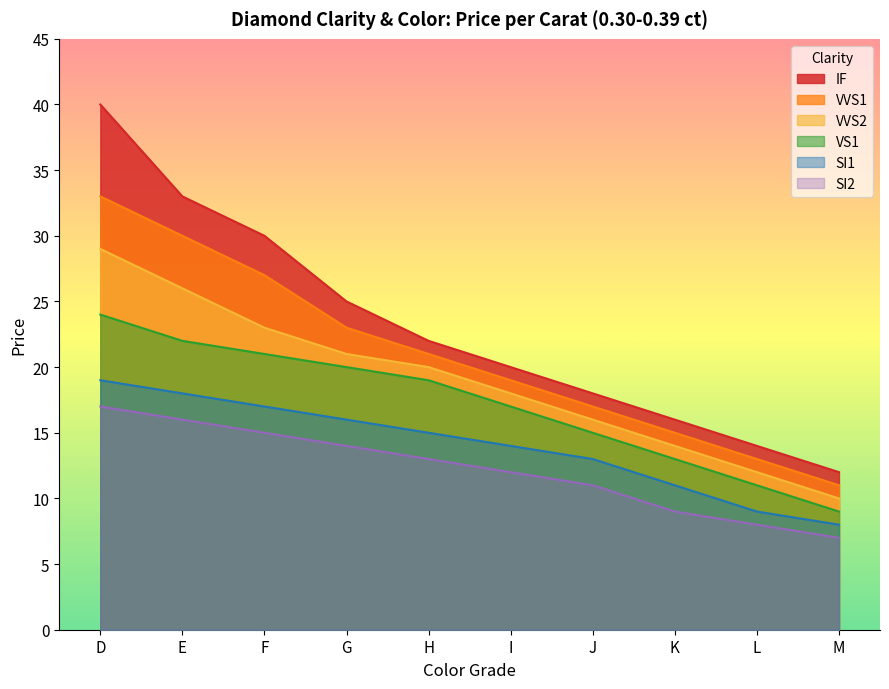

What is the difference between the maximum and minimum values in the VS1 series?

15